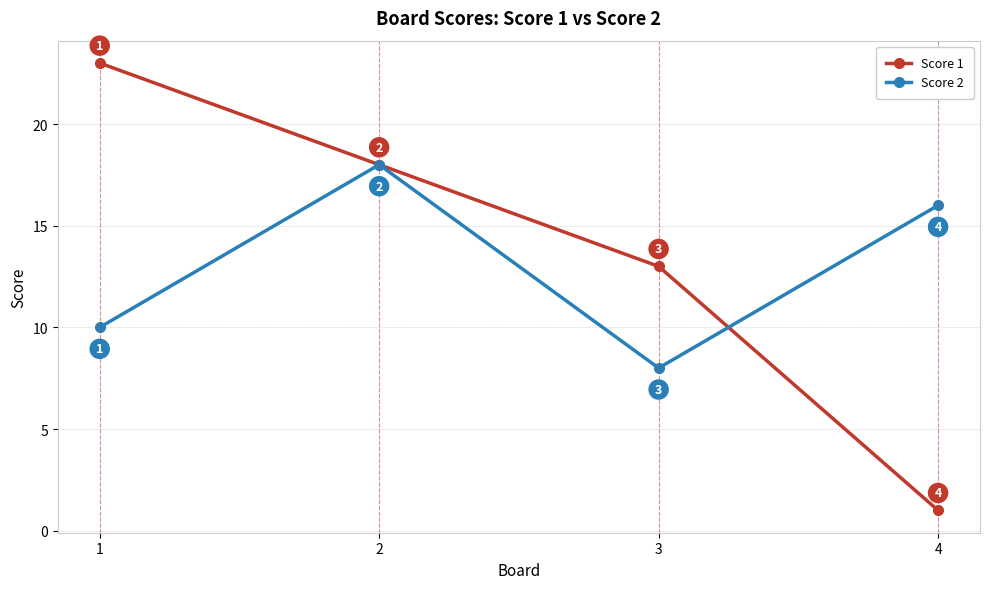

Is it true that Score 2 equals 27 at 2?

False